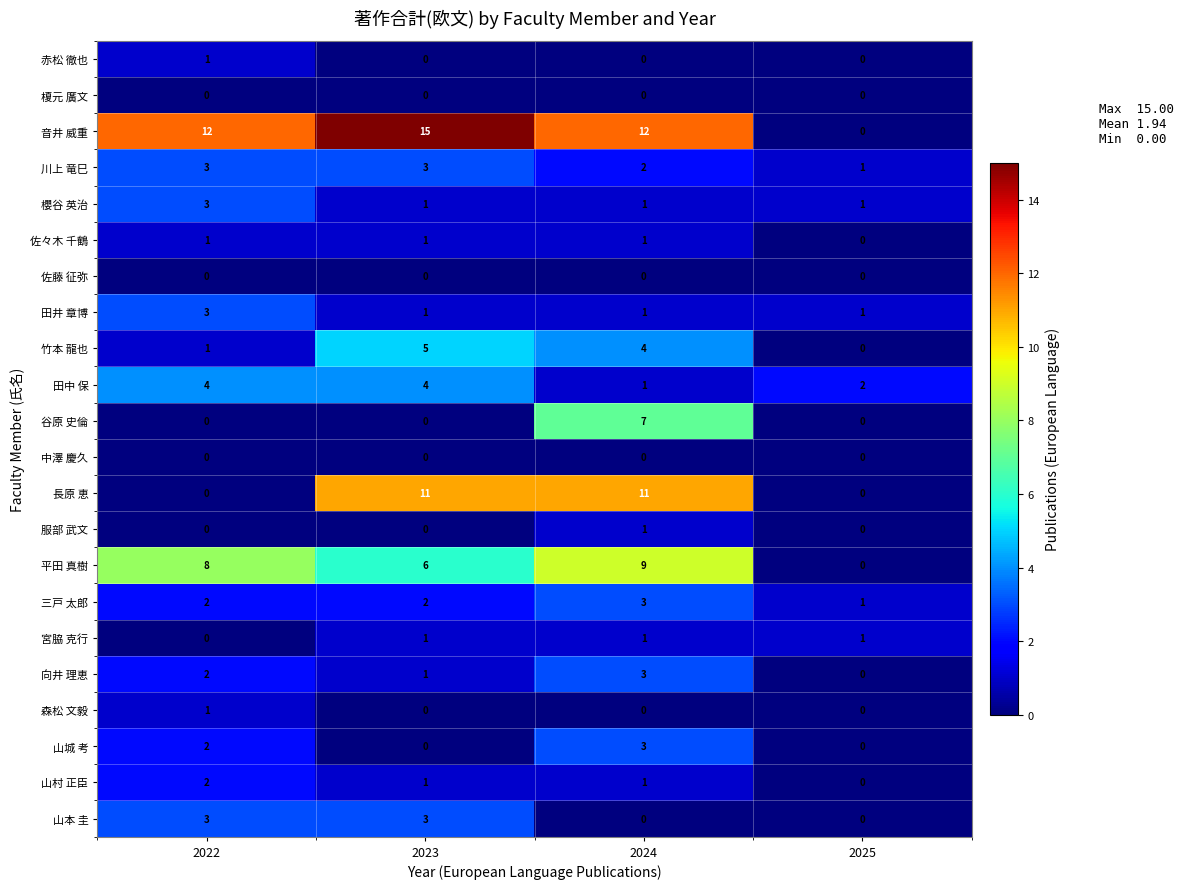

At which category is the sum across all series the highest?

2024